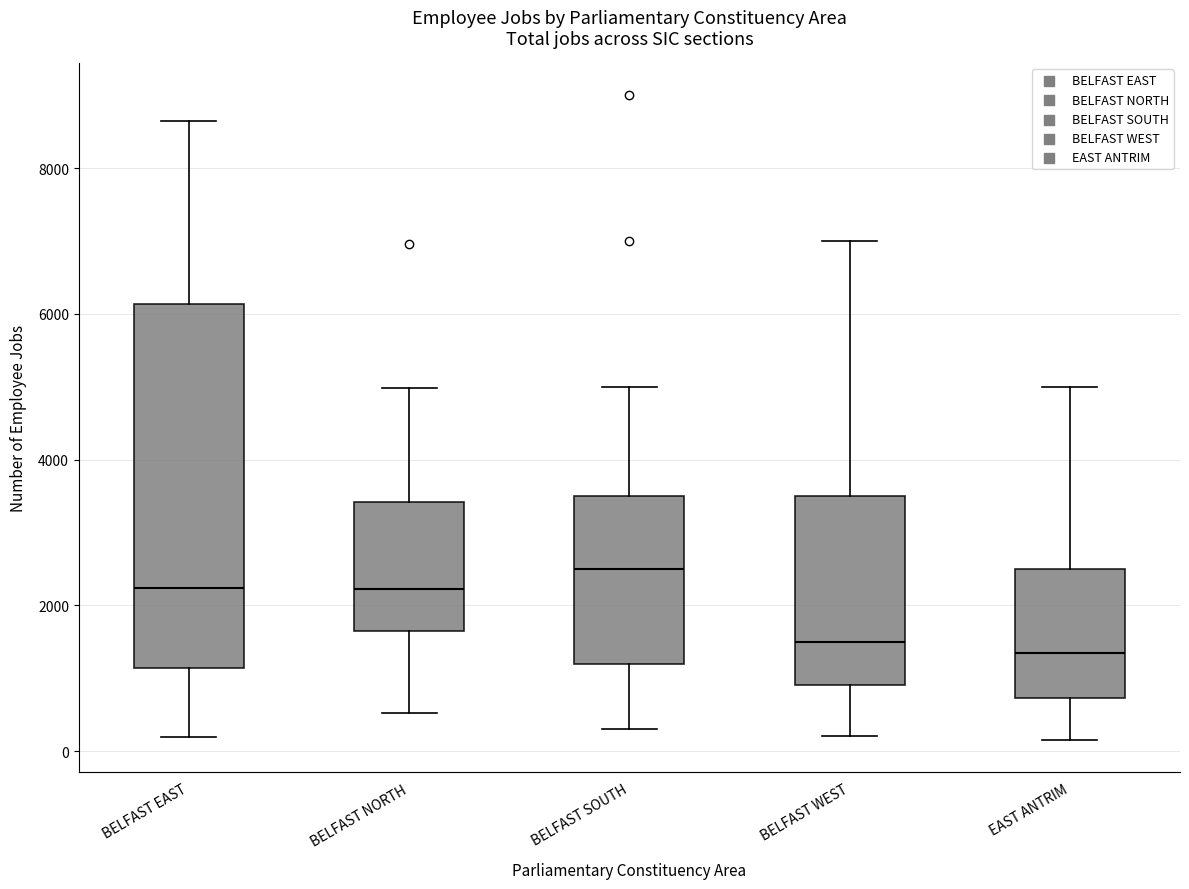

Reading left to right, transcribe this box plot: for each box, give where its median line is, the range the box spans, and where its two whiskers end, as read against the y-axis. The values are not printed on the chart, so give them approximately, as read against the axis.

BELFAST EAST: median 2200, box 1200 to 6200, whiskers 200 to 8600
BELFAST NORTH: median 2200, box 1600 to 3400, whiskers 600 to 5000
BELFAST SOUTH: median 2600, box 1200 to 3600, whiskers 400 to 5000
BELFAST WEST: median 1600, box 1000 to 3600, whiskers 200 to 7000
EAST ANTRIM: median 1400, box 800 to 2600, whiskers 200 to 5000